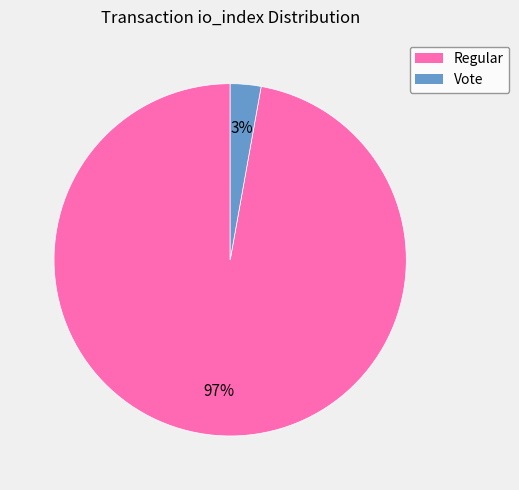

Does any single category account for the majority?

Yes